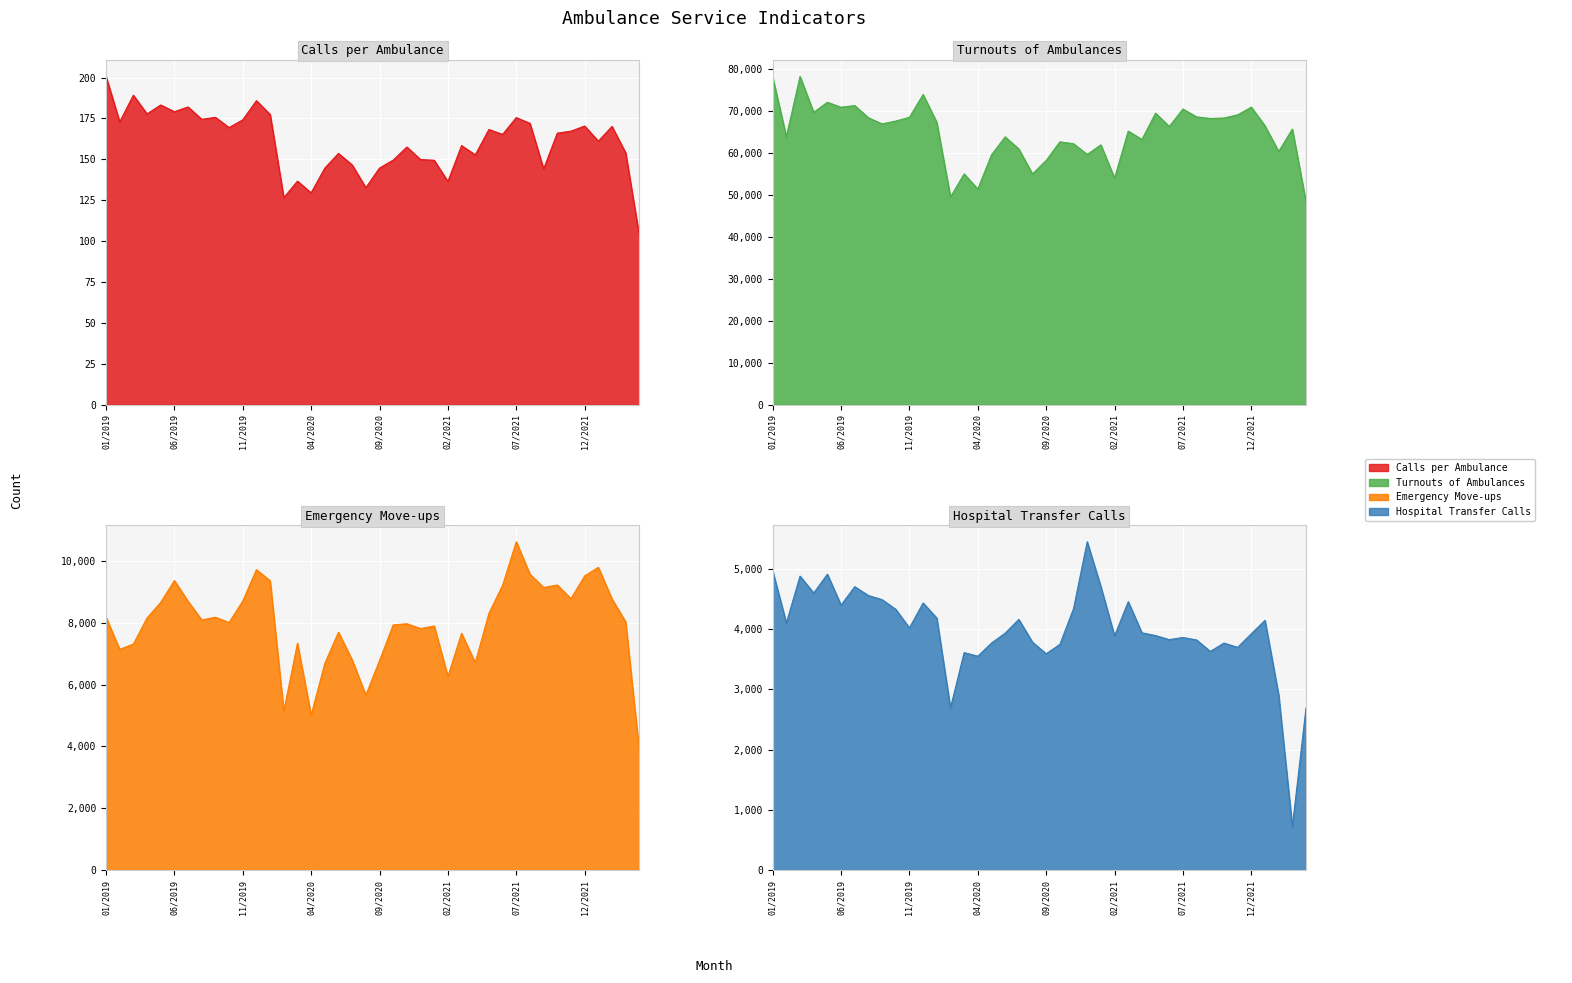

How many lines are shown in the chart?

4